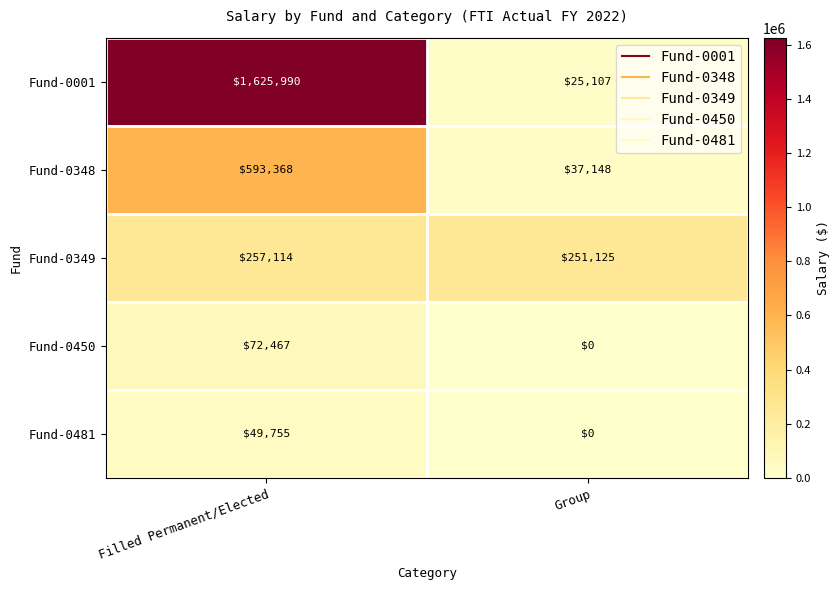

List the series in order of their peak value, highest first.

Fund-0001, Fund-0348, Fund-0349, Fund-0450, Fund-0481